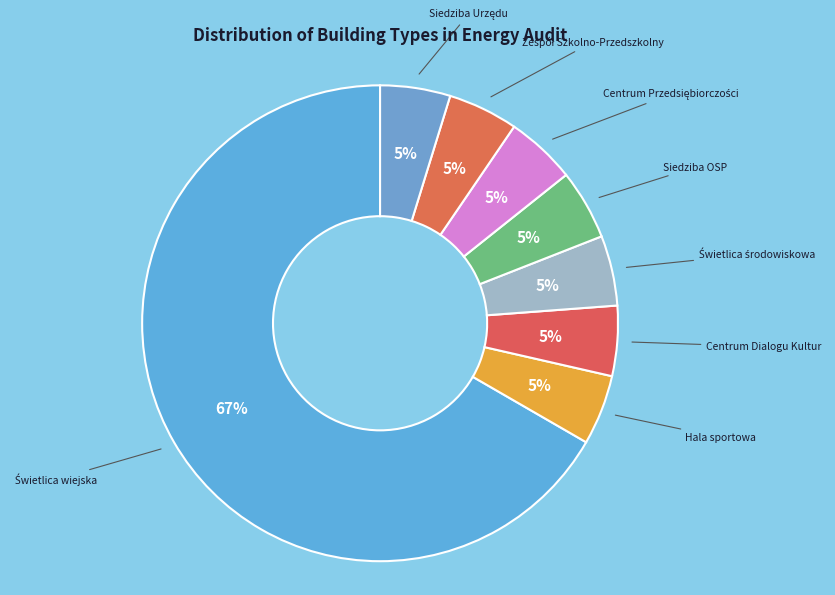

How many slices are in this pie chart?

8